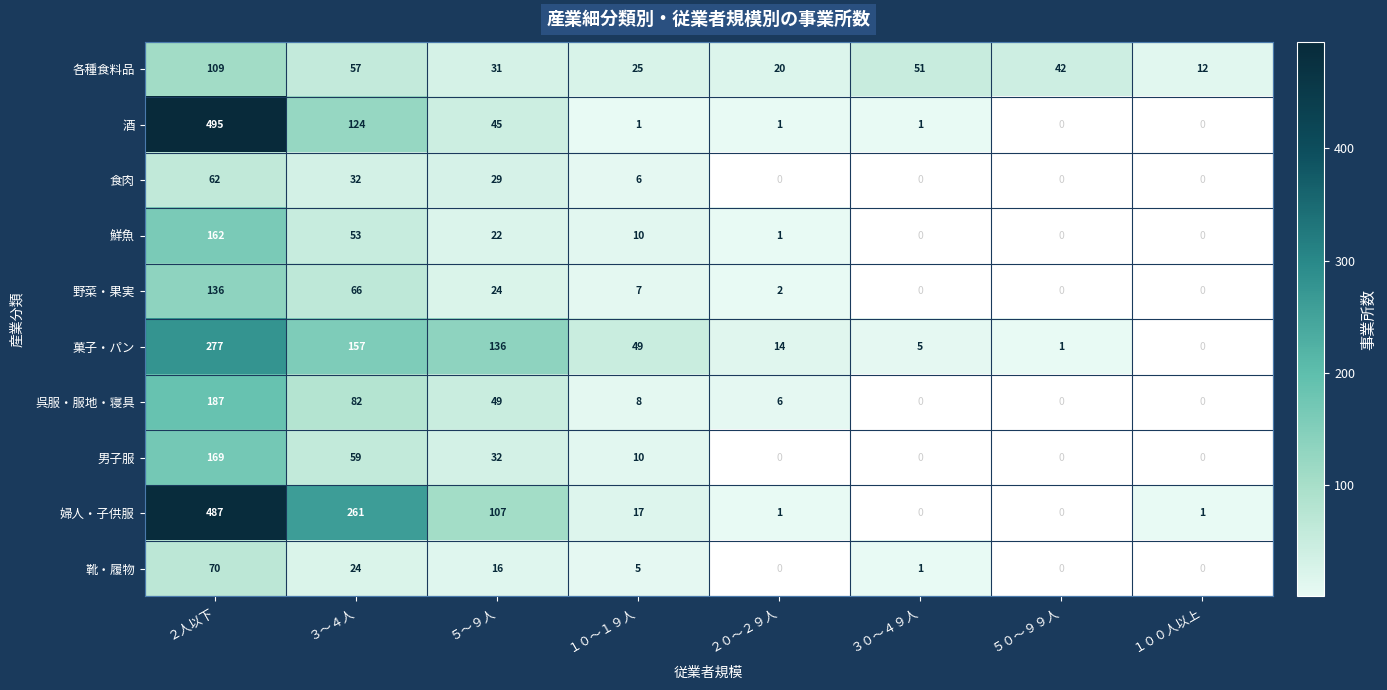

True or false: 呉服・服地・寝具 has a value of 8 at １０～１９人.

True